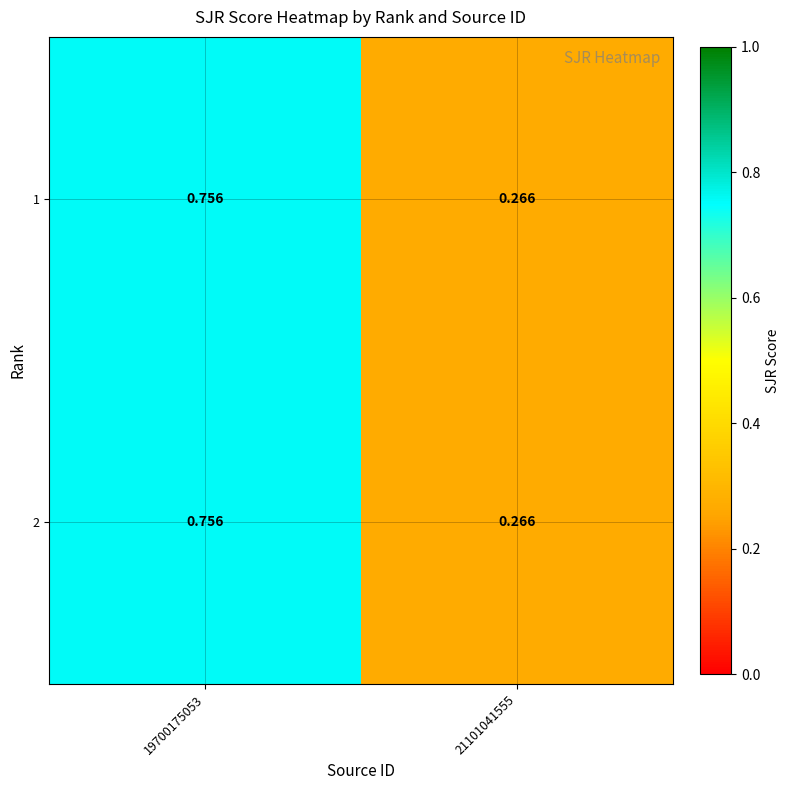

Count the number of data series in this chart.

2